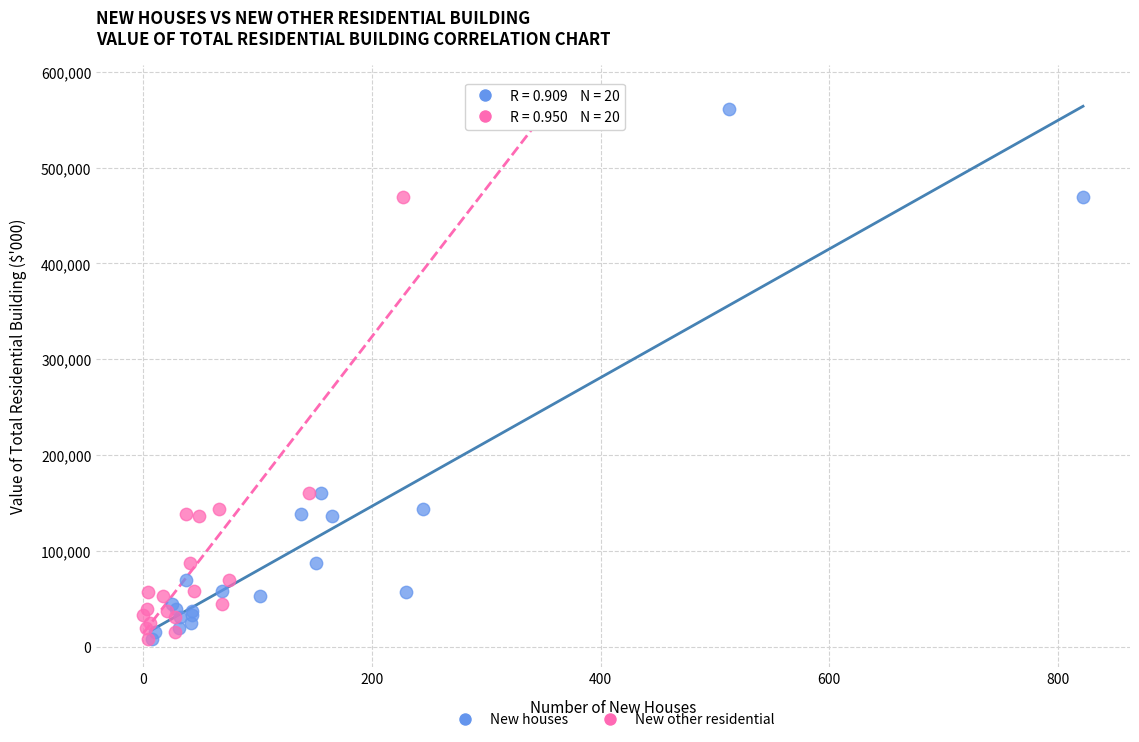

What are all the series names shown in the legend?

New houses, New other residential